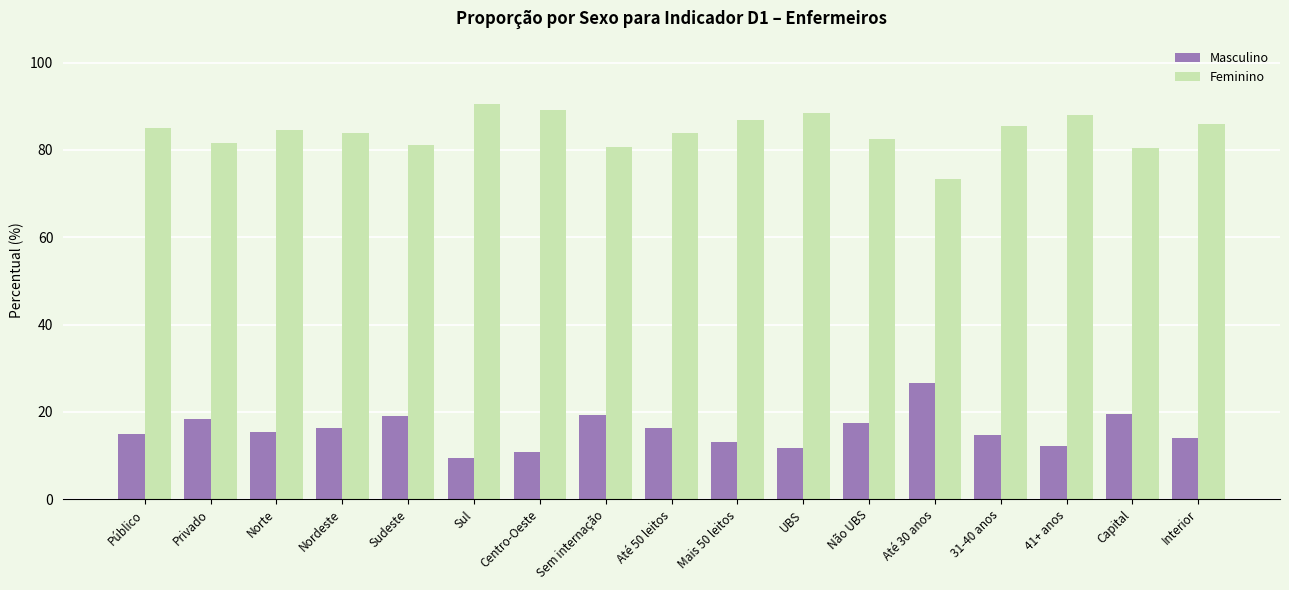

Which label corresponds to the smallest value in the chart?

Sul